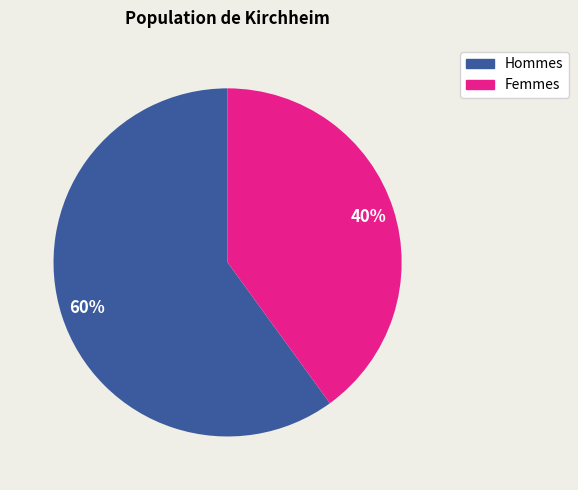

Is there any slice that represents more than half of the pie?

Yes